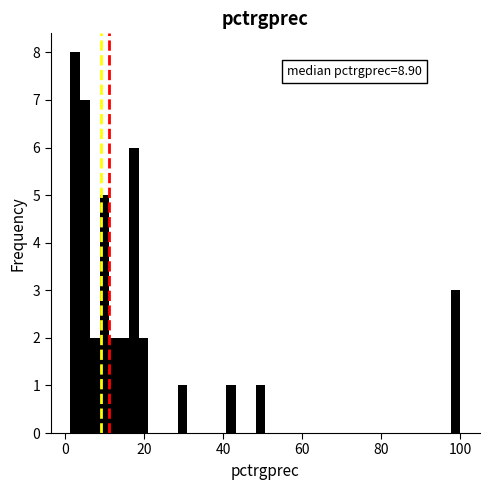

Around what value on the x-axis is the tallest bar? Give the approximate position of its centre, as read against the axis.

2